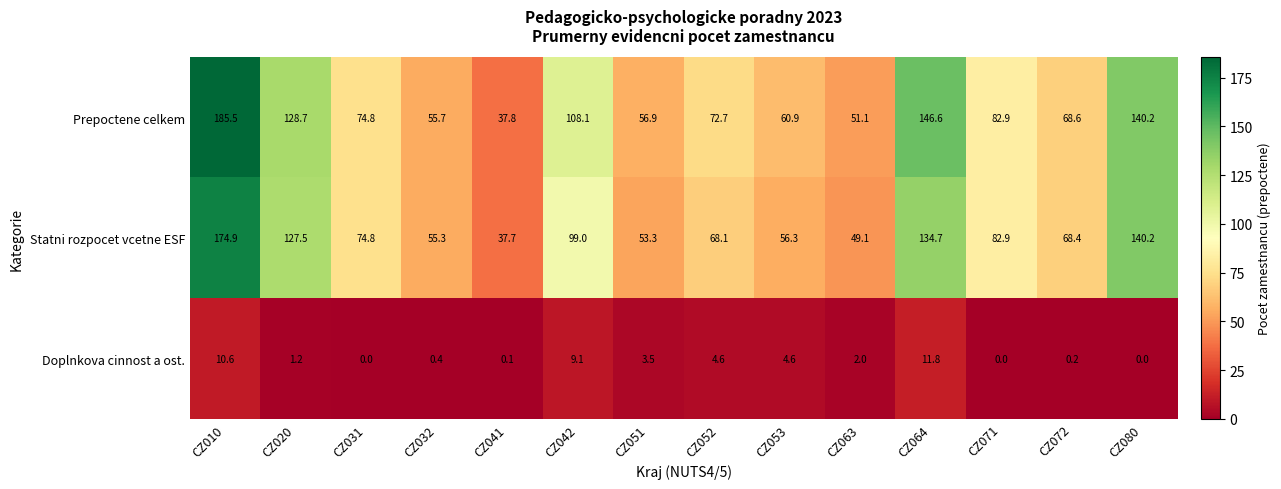

Is it true that Prepoctene celkem equals 168.8 at CZ020?

False